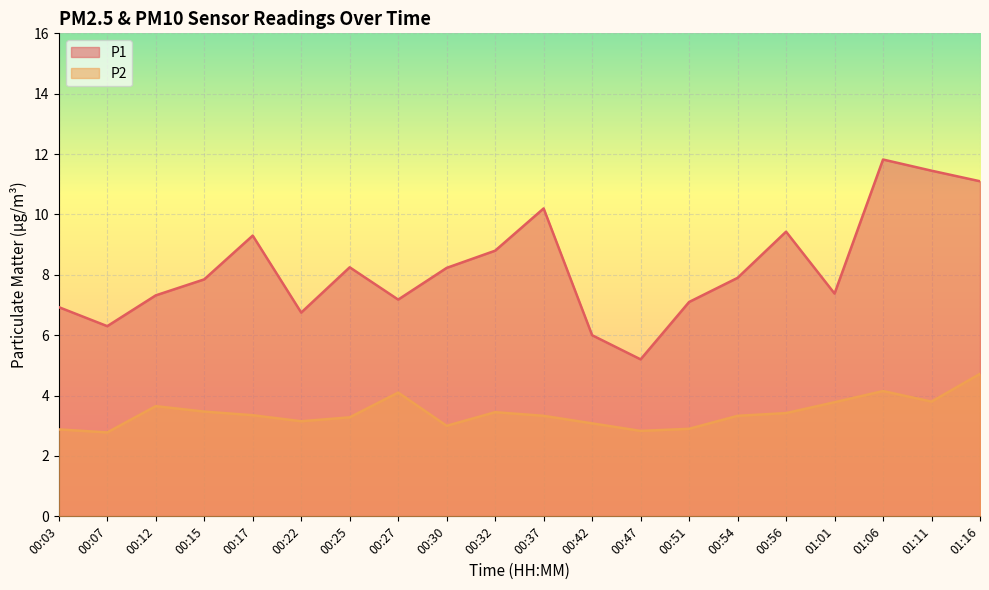

How many lines are shown in the chart?

2